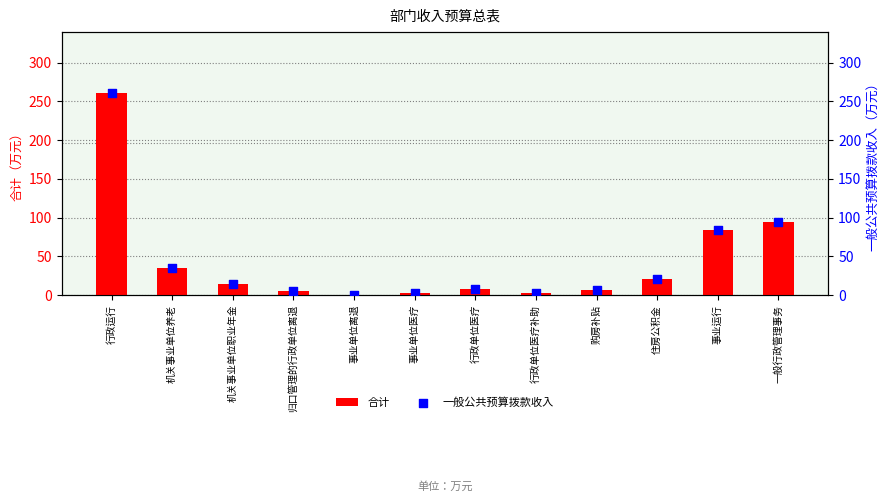

At which category is the sum across all series the highest?

行政运行